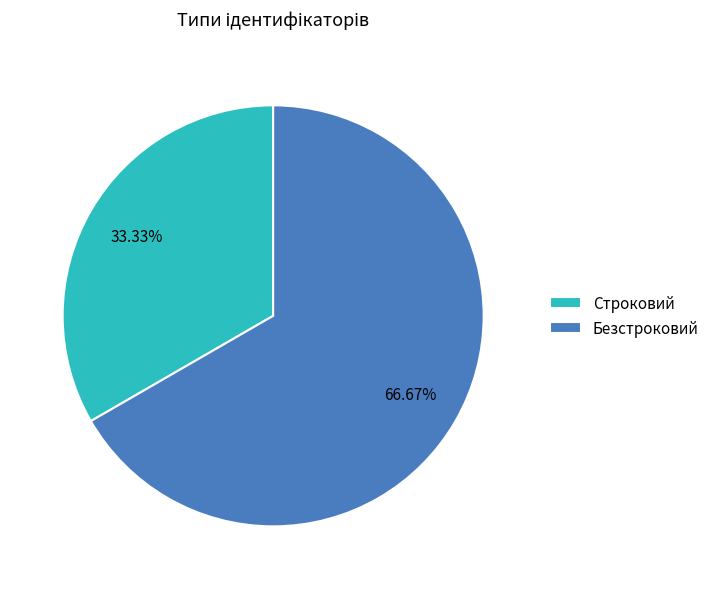

Between Безстроковий and Строковий, which is larger?

Безстроковий